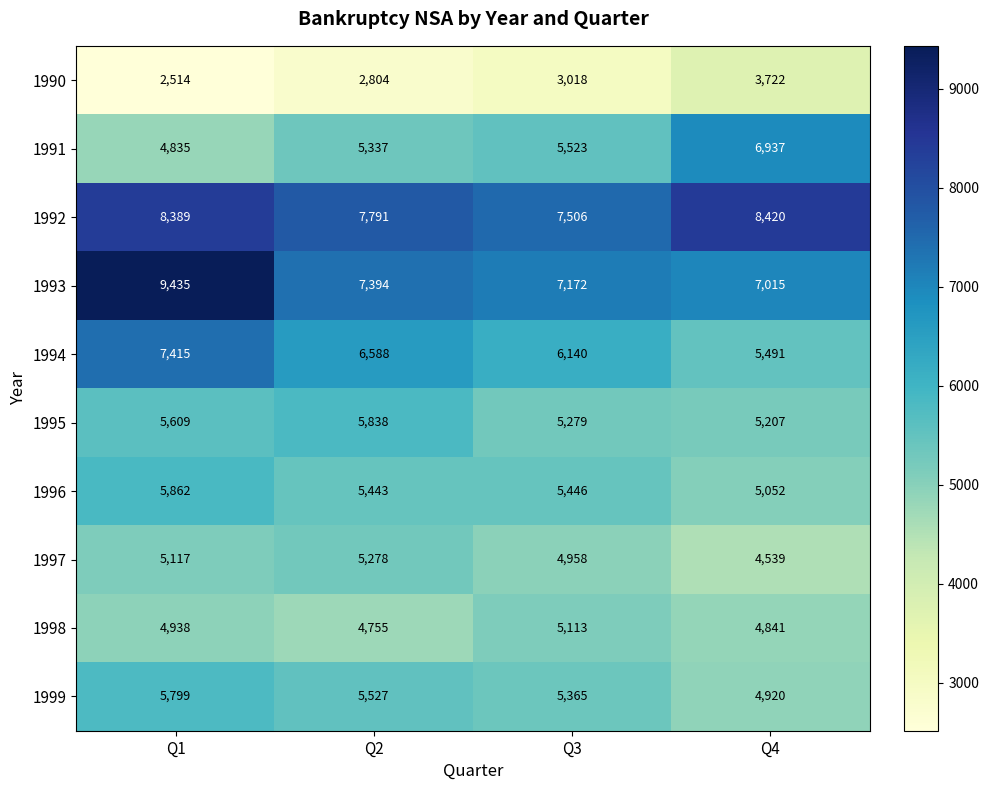

Count the number of data series in this chart.

10